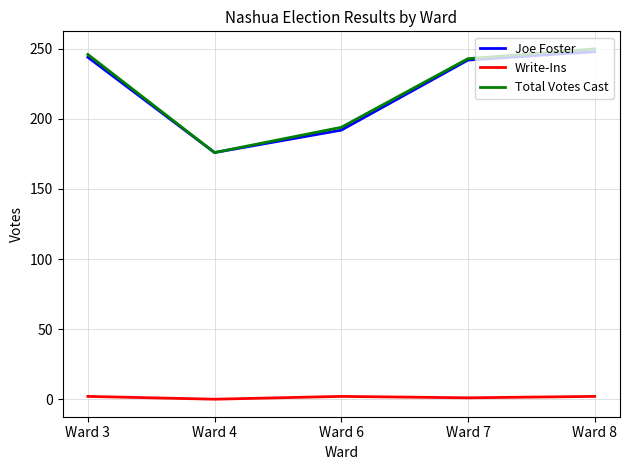

The value of Total Votes Cast at Ward 7 is 243. True or false?

True